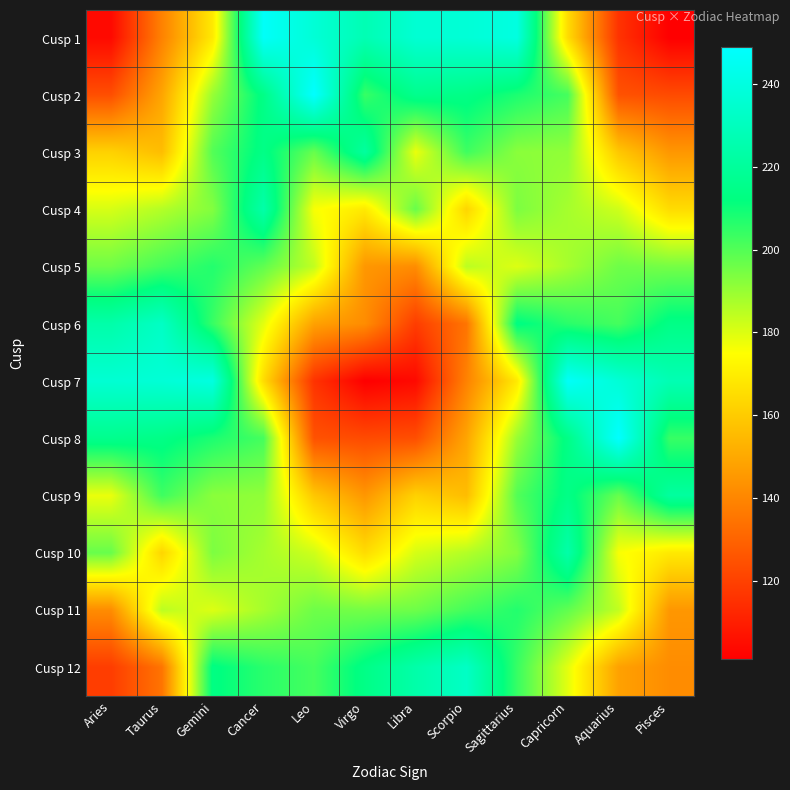

Which series changed the most between Leo and Scorpio?

Cusp 2